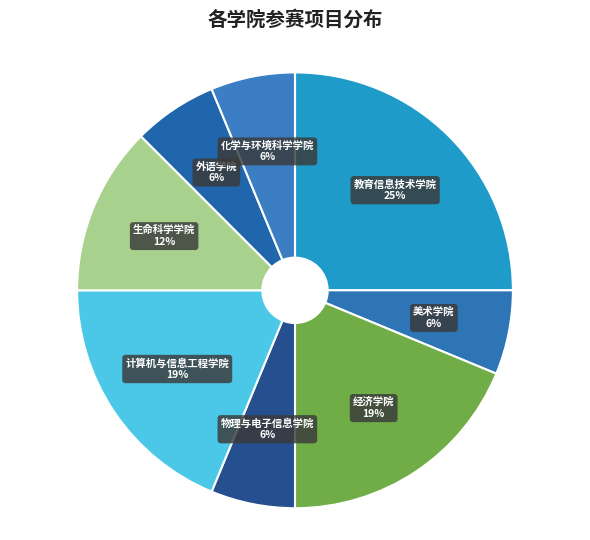

Which slice is the largest?

教育信息技术学院